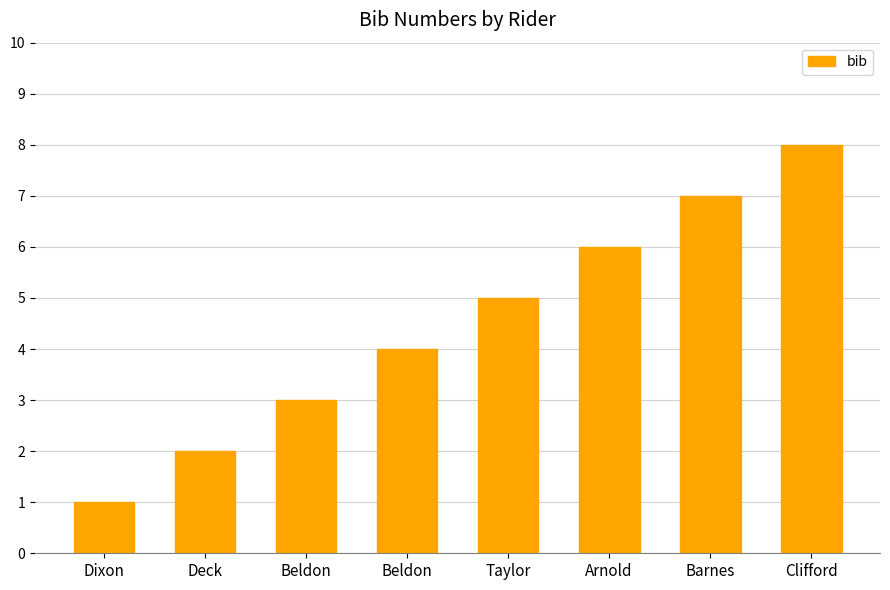

List the labels in order of value, largest first.

Clifford, Barnes, Arnold, Taylor, Beldon, Beldon, Deck, Dixon